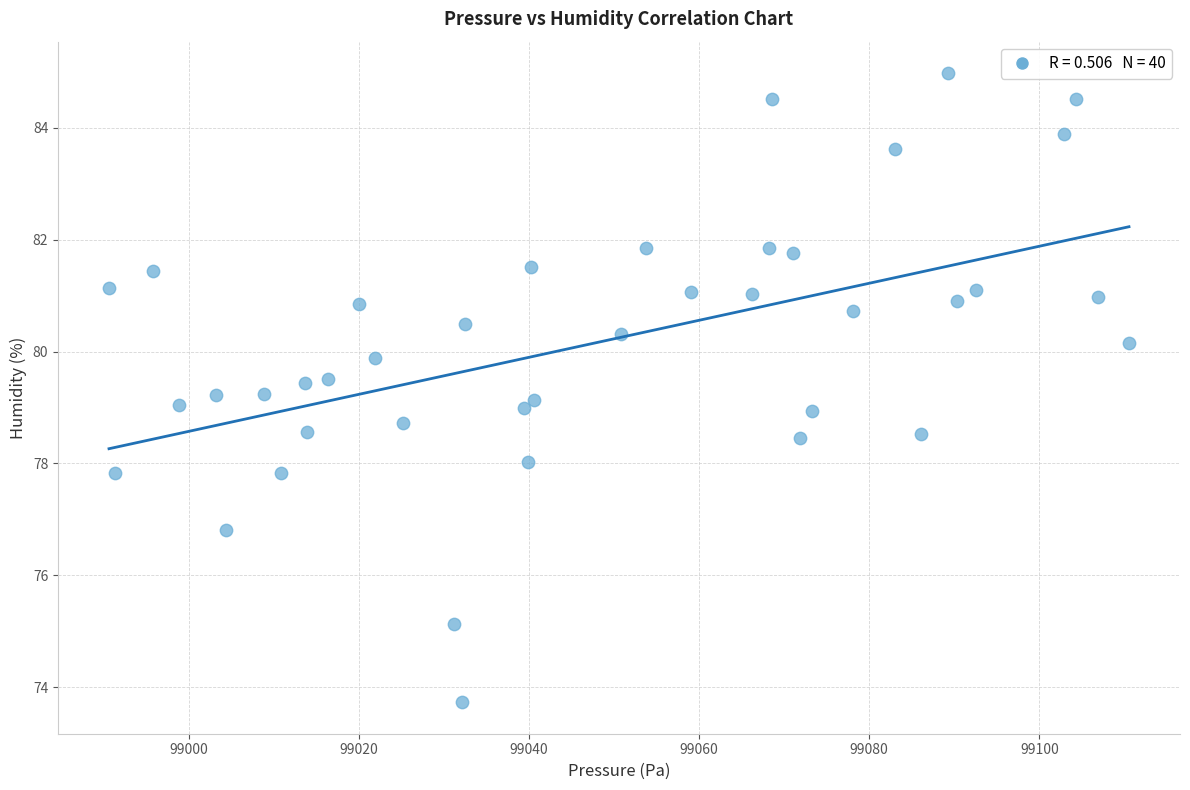

What is the range of X values (max minus min)?

119.9